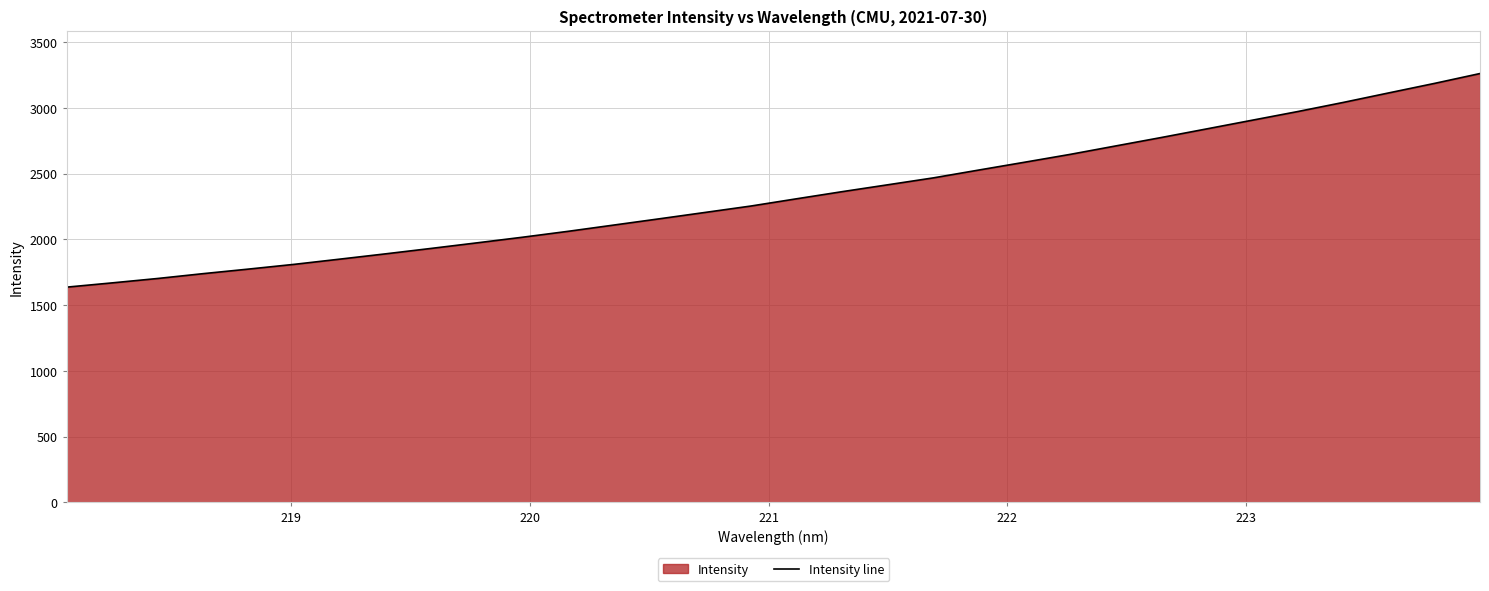

What is the difference between the maximum and minimum values?

1625.2